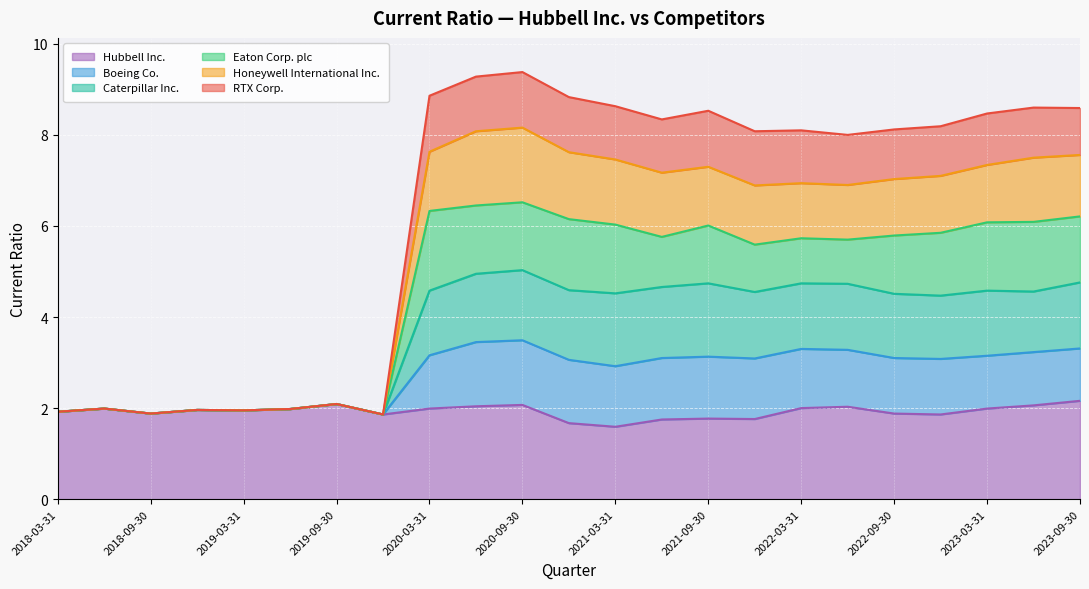

What are all the series names shown in the legend?

Hubbell Inc., Boeing Co., Caterpillar Inc., Eaton Corp. plc, Honeywell International Inc., RTX Corp.